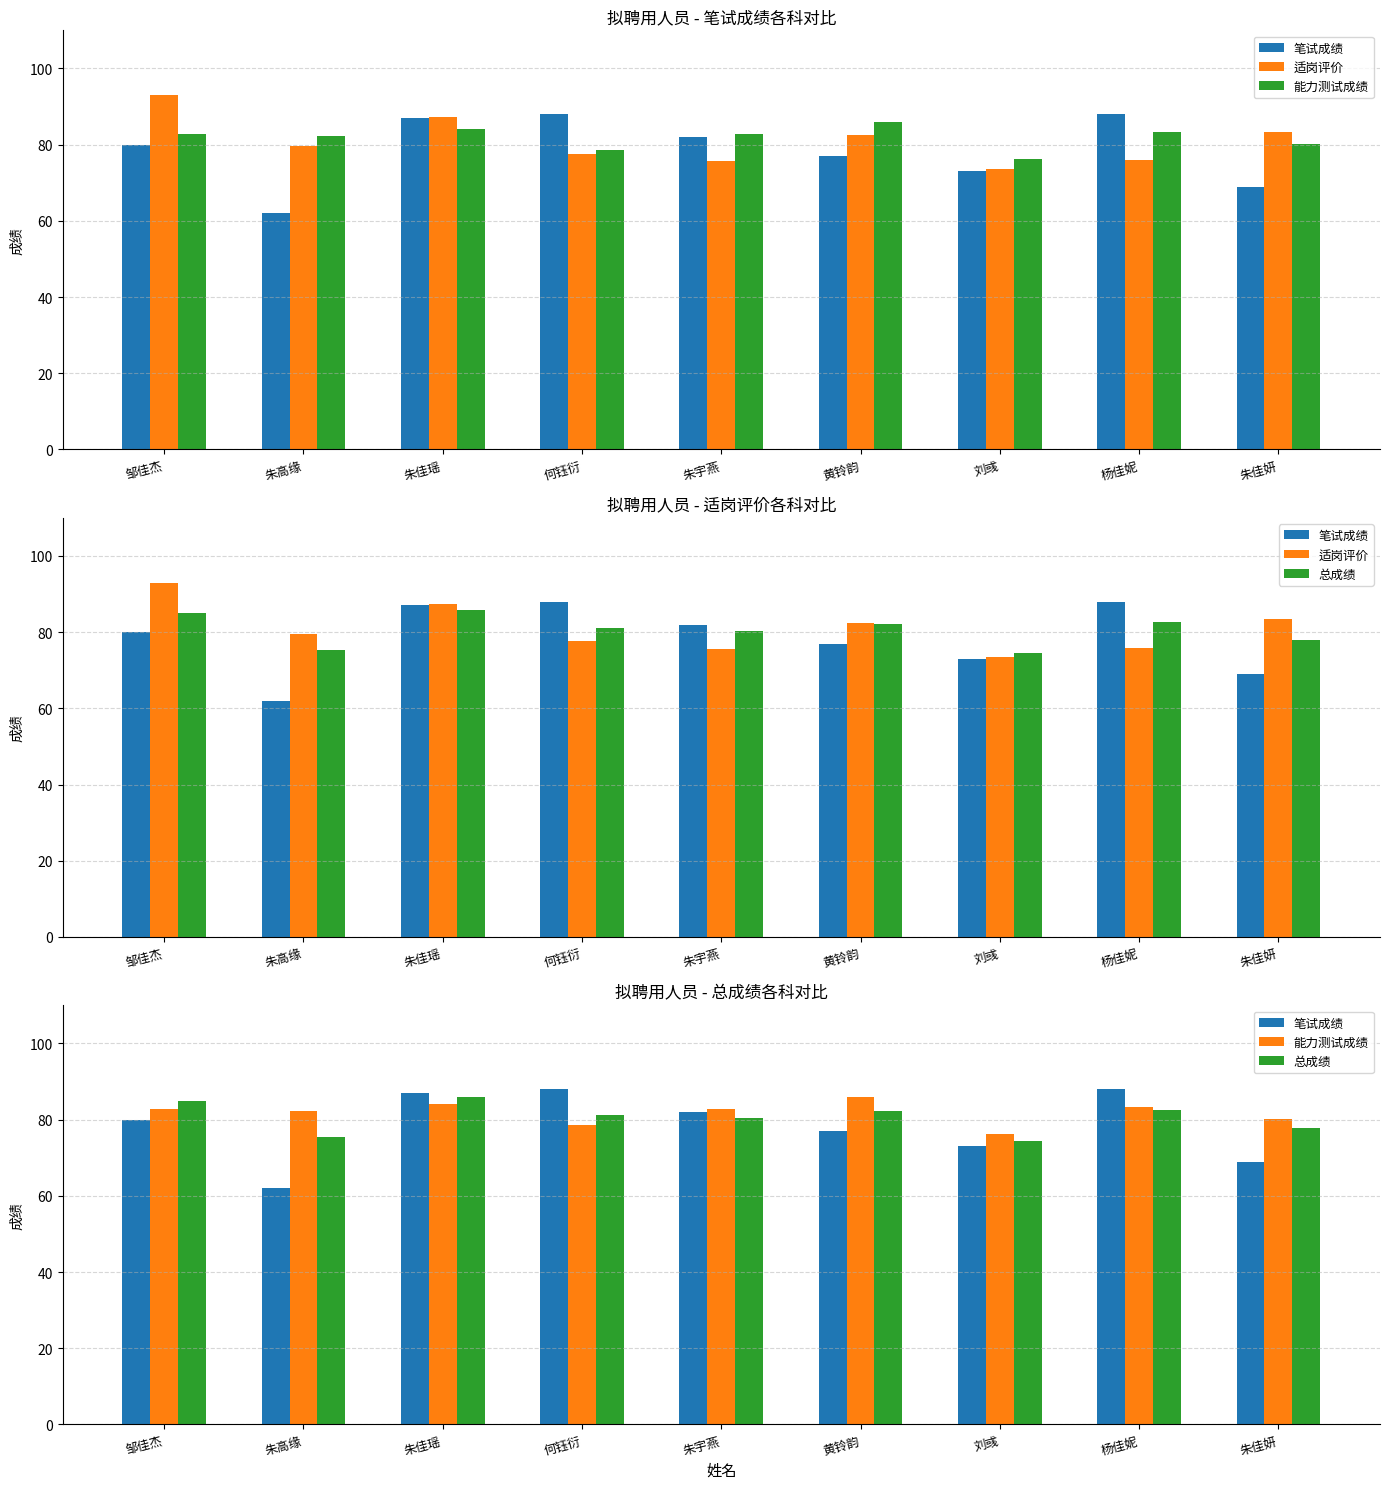

Are the bars horizontal?

No